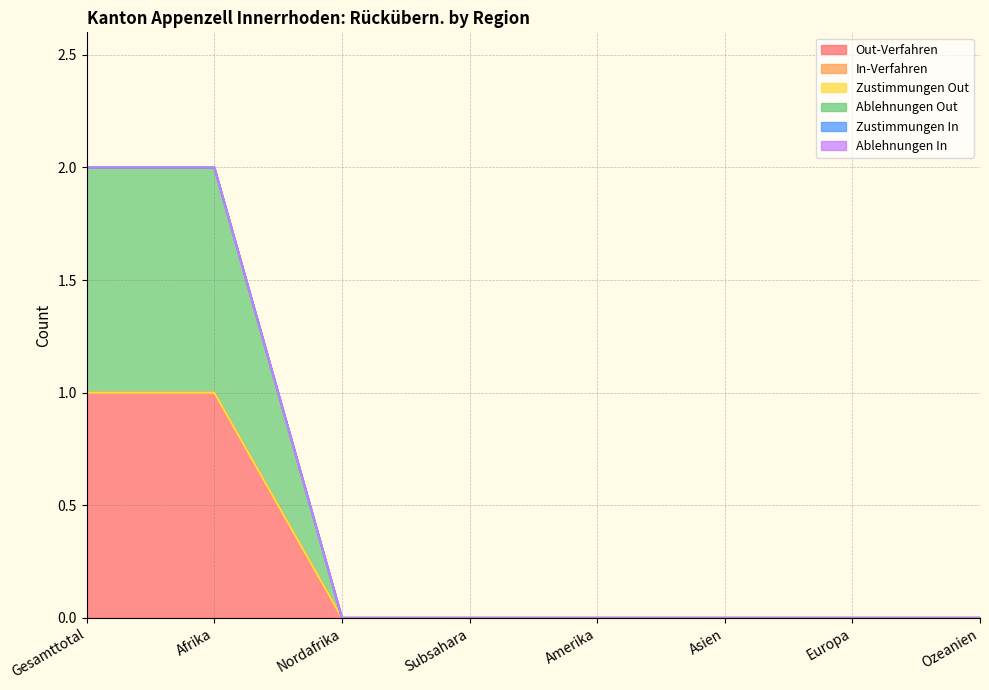

At which label is Ablehnungen Out closest to 0?

Nordafrika